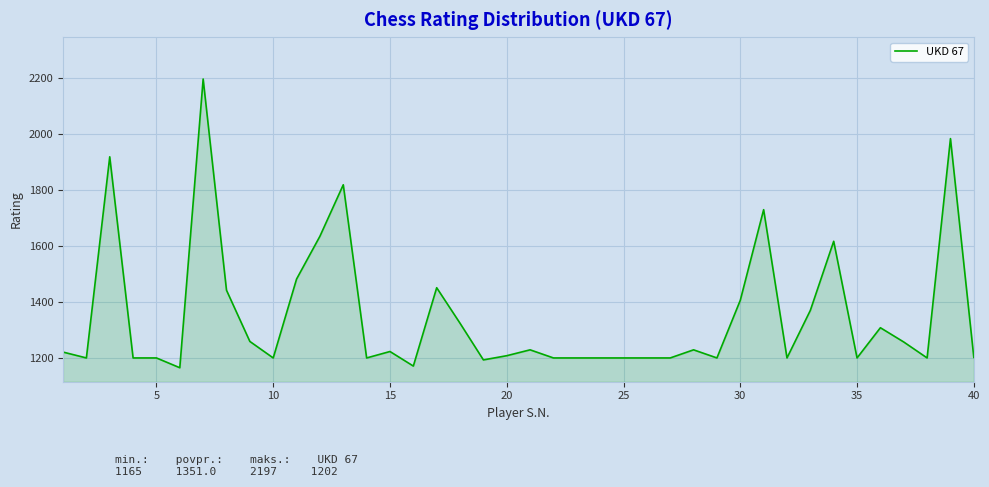

What is the difference between the maximum and minimum values?

1032